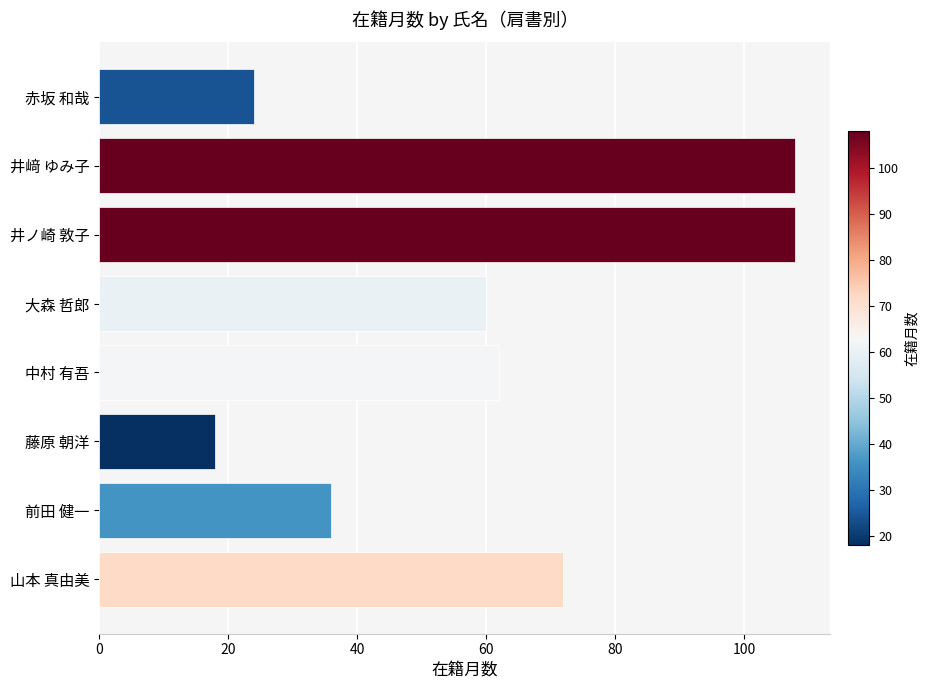

Which label corresponds to the smallest value in the chart?

藤原 朝洋